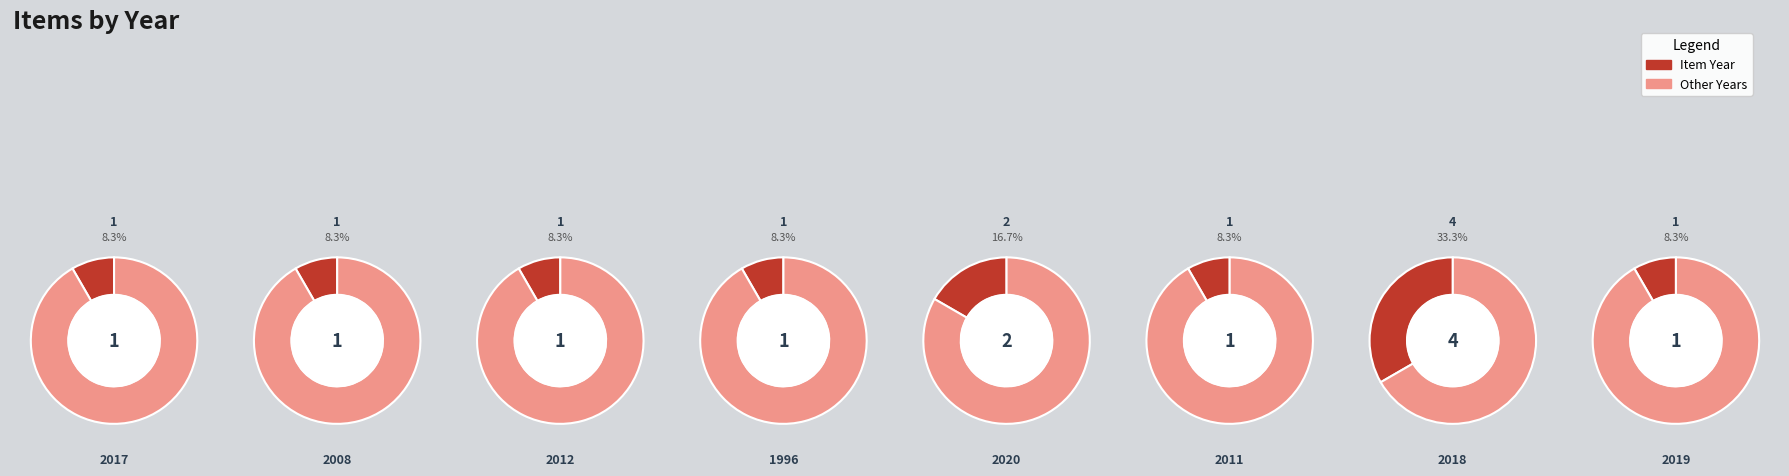

Combined, do 2008 and 2020 account for over 50%?

No